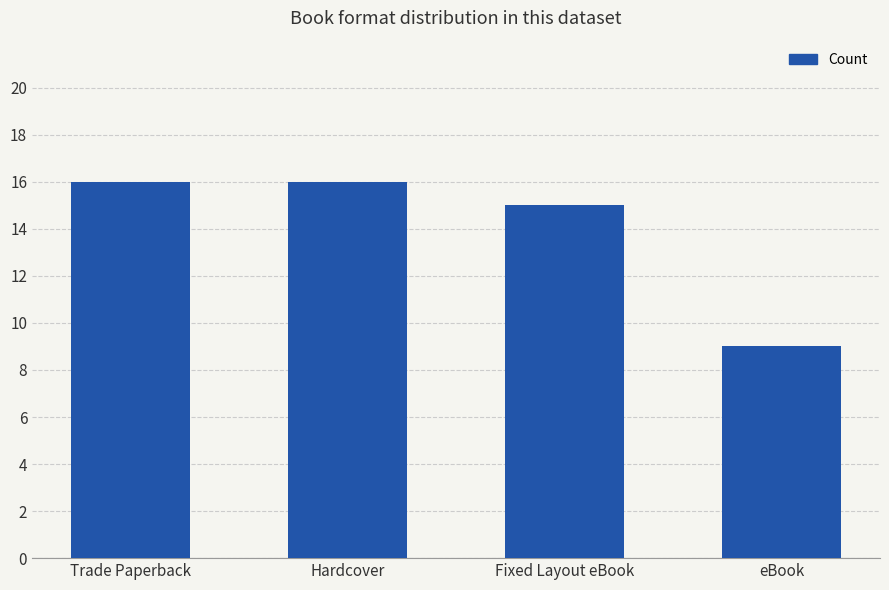

What is the average value?

14